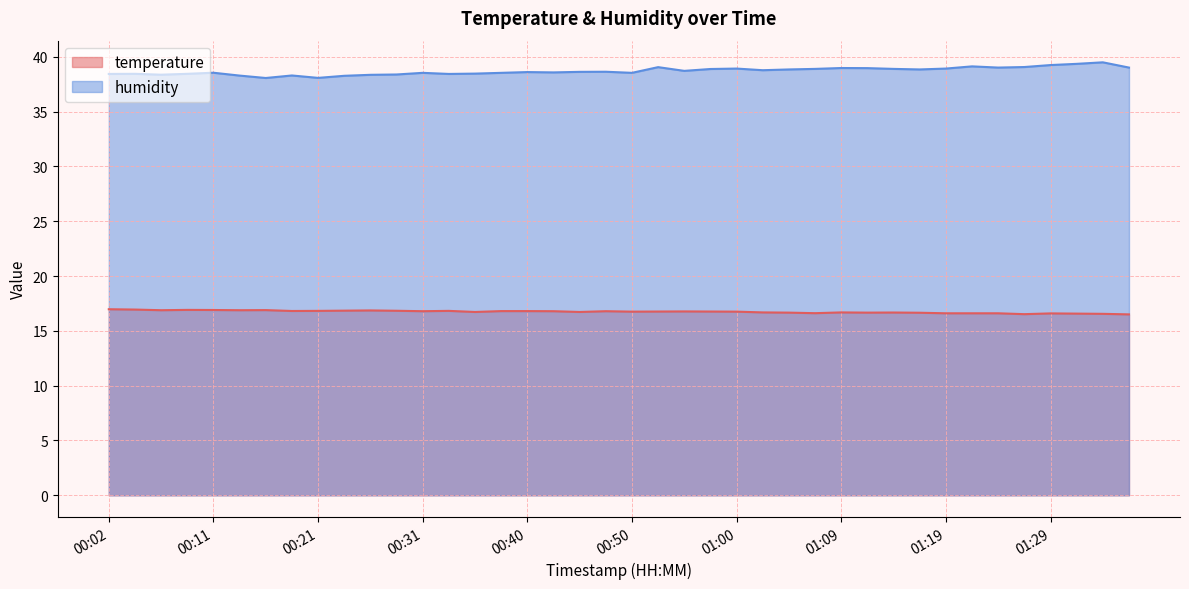

Reading left to right, list all the values displayed in this chart.

temperature: 00:02=17.0	00:04=16.9	00:06=16.9	00:09=16.9	00:11=16.9	00:14=16.9	00:16=16.9	00:19=16.8	00:21=16.8	00:23=16.8	00:26=16.9	00:28=16.8	00:31=16.8	00:33=16.8	00:36=16.7	00:38=16.8	00:40=16.8	00:43=16.8	00:45=16.7	00:48=16.8	00:50=16.8	00:52=16.8	00:55=16.8	00:57=16.8	01:00=16.8	01:02=16.7	01:05=16.7	01:07=16.6	01:09=16.7	01:12=16.7	01:14=16.7	01:17=16.6	01:19=16.6	01:22=16.6	01:24=16.6	01:26=16.5	01:29=16.6	01:31=16.6	01:34=16.6	01:36=16.5
humidity: 00:02=38.4	00:04=38.4	00:06=38.4	00:09=38.4	00:11=38.5	00:14=38.3	00:16=38.1	00:19=38.3	00:21=38.1	00:23=38.3	00:26=38.4	00:28=38.4	00:31=38.5	00:33=38.4	00:36=38.5	00:38=38.5	00:40=38.6	00:43=38.6	00:45=38.6	00:48=38.6	00:50=38.5	00:52=39.0	00:55=38.7	00:57=38.9	01:00=38.9	01:02=38.8	01:05=38.8	01:07=38.9	01:09=39.0	01:12=39.0	01:14=38.9	01:17=38.8	01:19=38.9	01:22=39.1	01:24=39.0	01:26=39.1	01:29=39.2	01:31=39.4	01:34=39.5	01:36=39.0